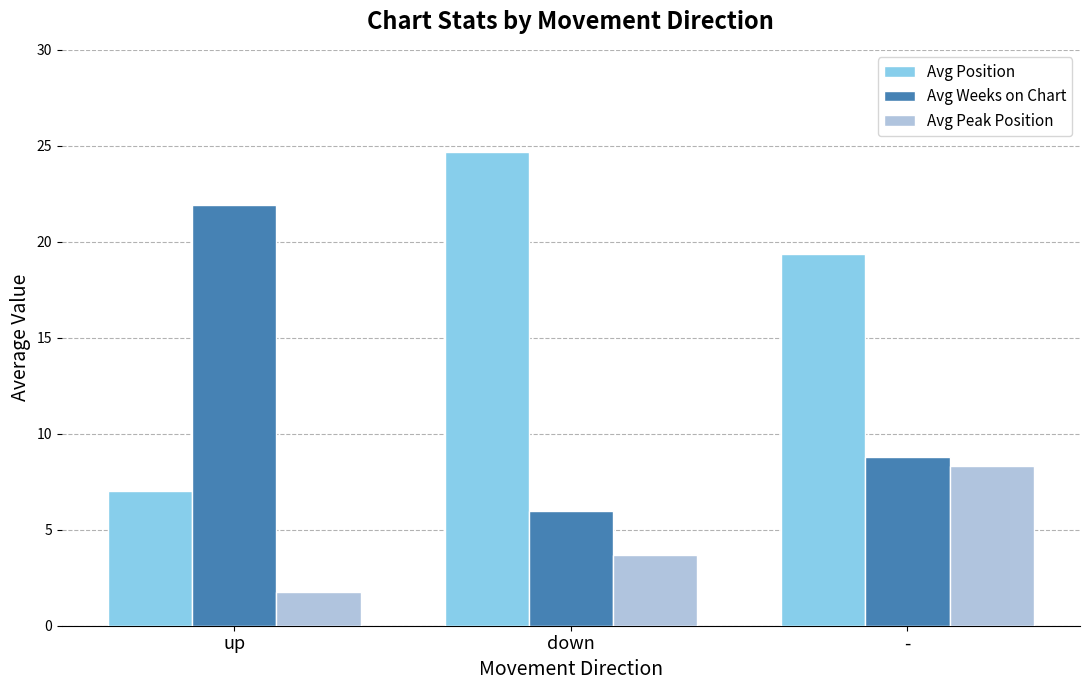

At which category does the chart reach its peak across all series?

down